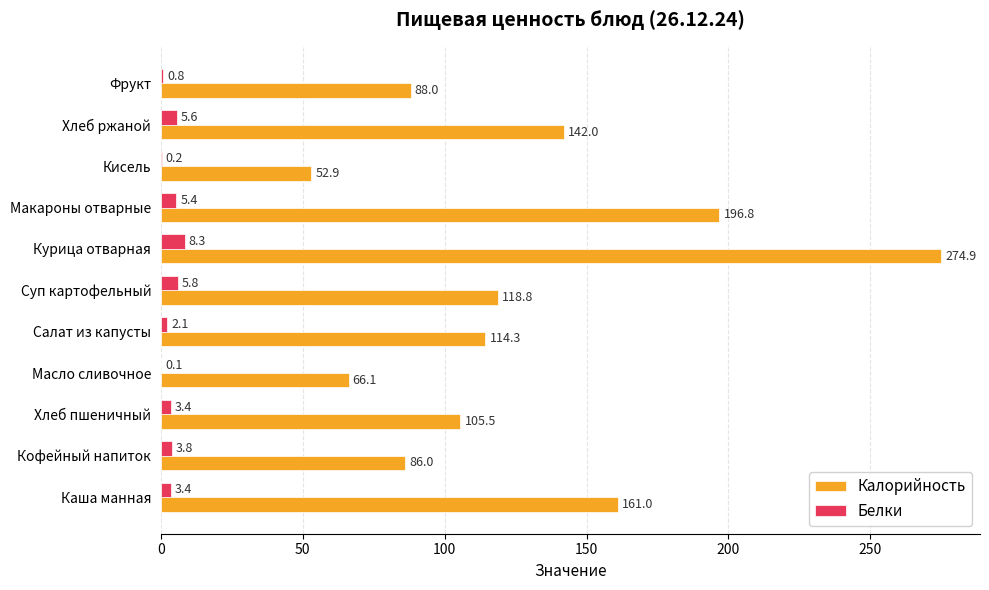

What is the average value of the Белки series?

3.5